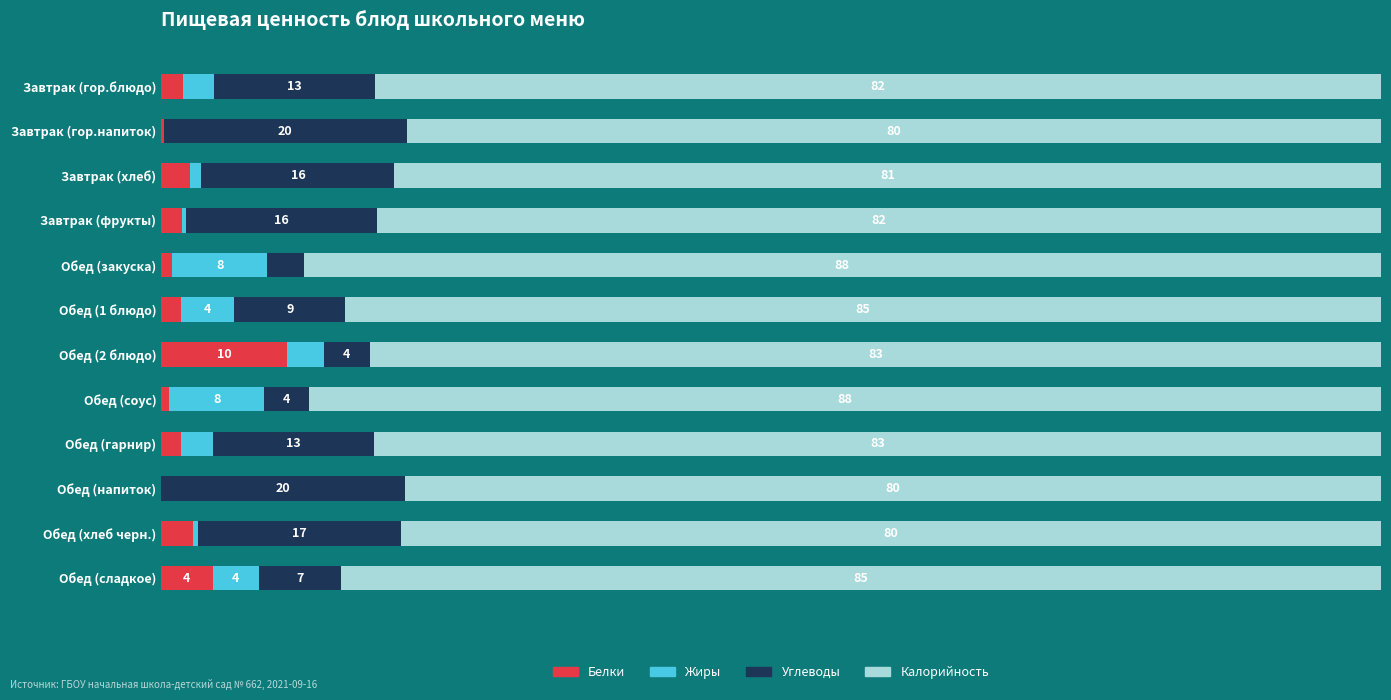

What are all the series names shown in the legend?

Белки, Жиры, Углеводы, Калорийность